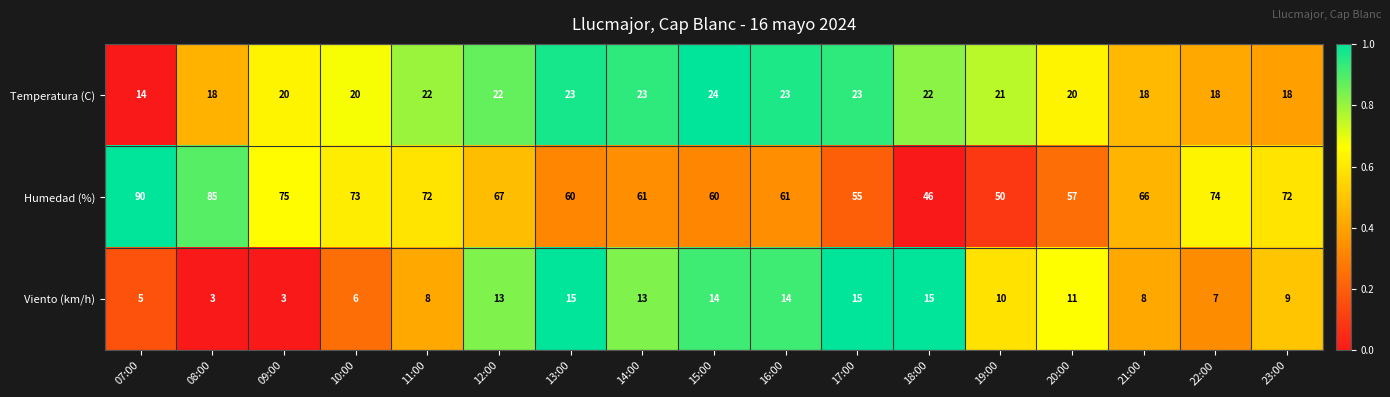

List the series in order of their overall mean, highest first.

Humedad (%), Temperatura (C), Viento (km/h)